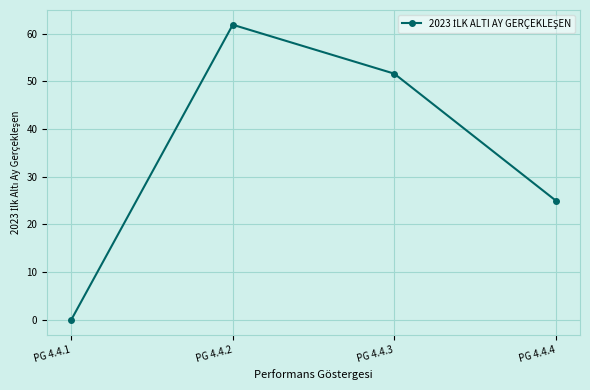

Rank the categories by value from highest to lowest.

PG 4.4.2, PG 4.4.3, PG 4.4.4, PG 4.4.1